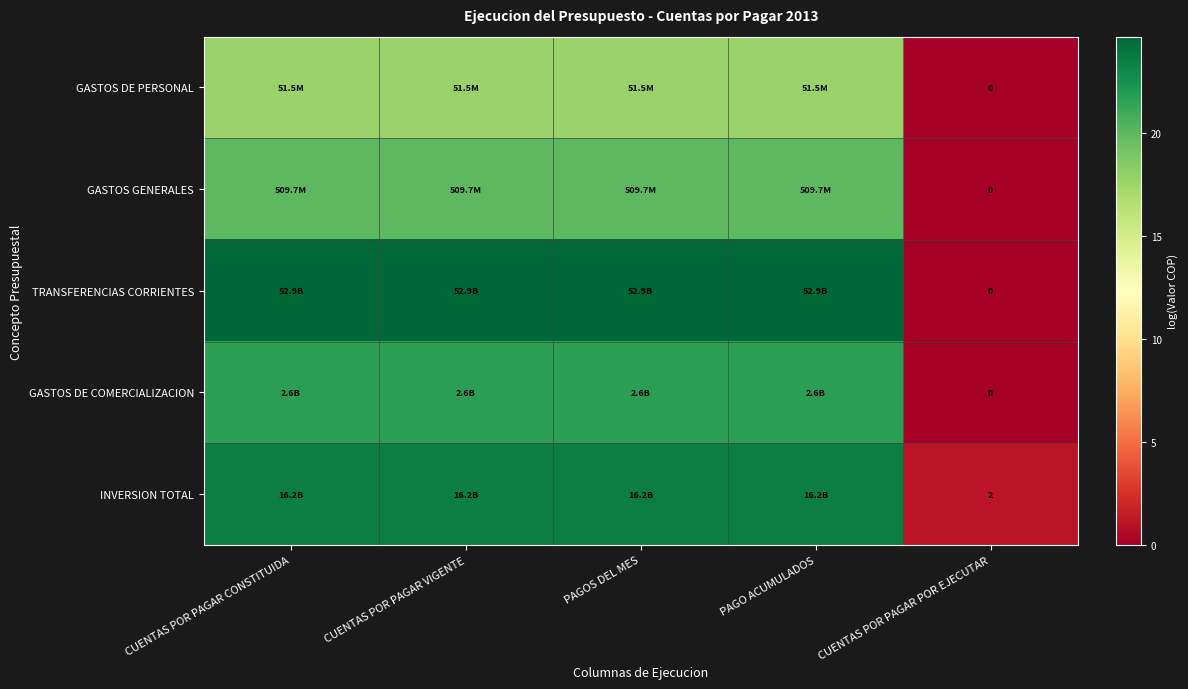

What is the spread (max minus min) of values at CUENTAS POR PAGAR POR EJECUTAR?

2.0